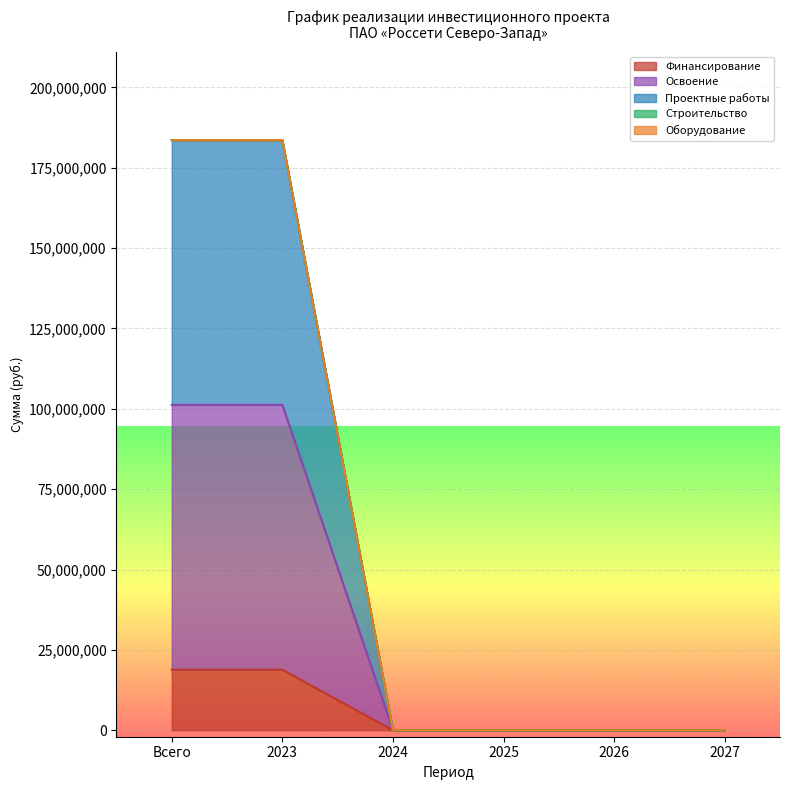

Does the chart display data point markers on the line(s)?

No